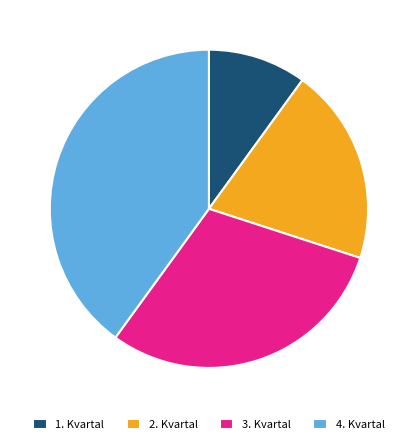

To the nearest percent, what percentage of the pie is 2. Kvartal?

20%